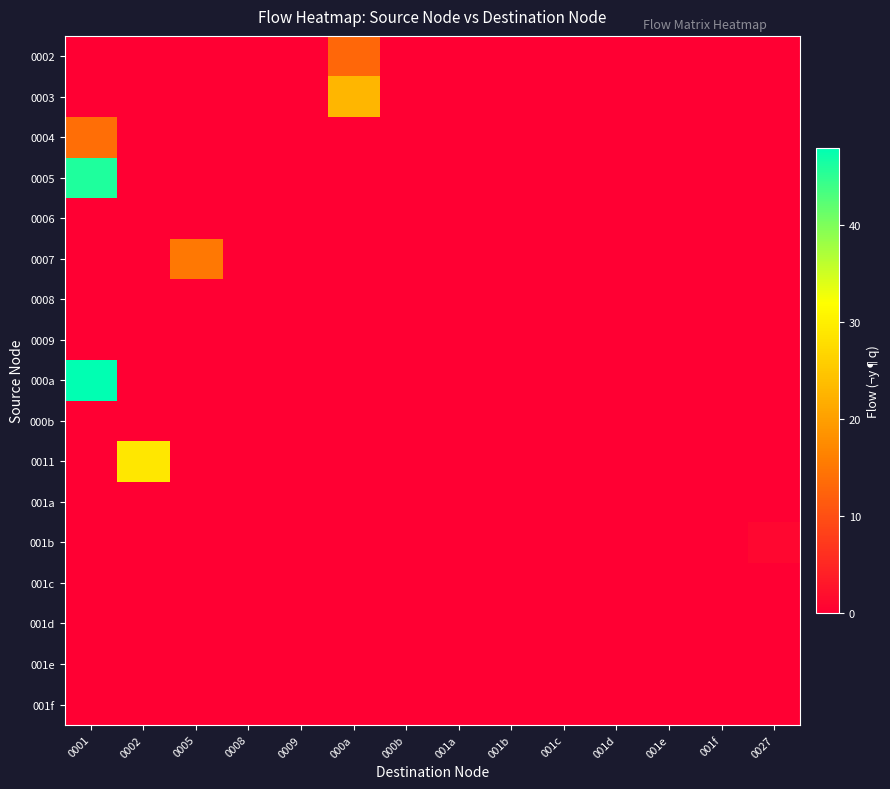

What is the greatest value displayed?

48